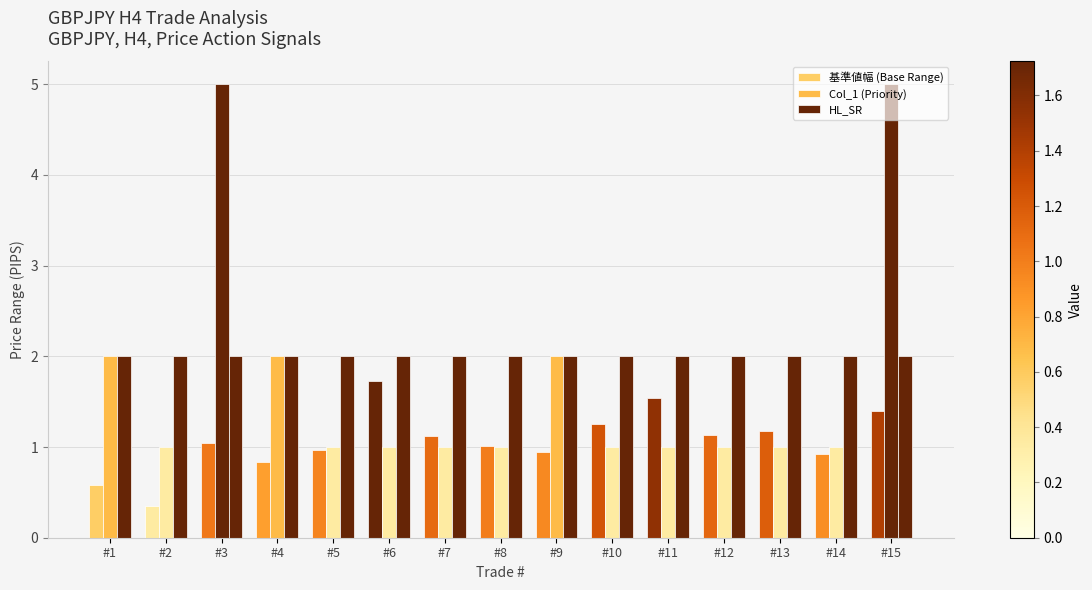

Which category has the highest value in the Col_1 (Priority) series?

#3